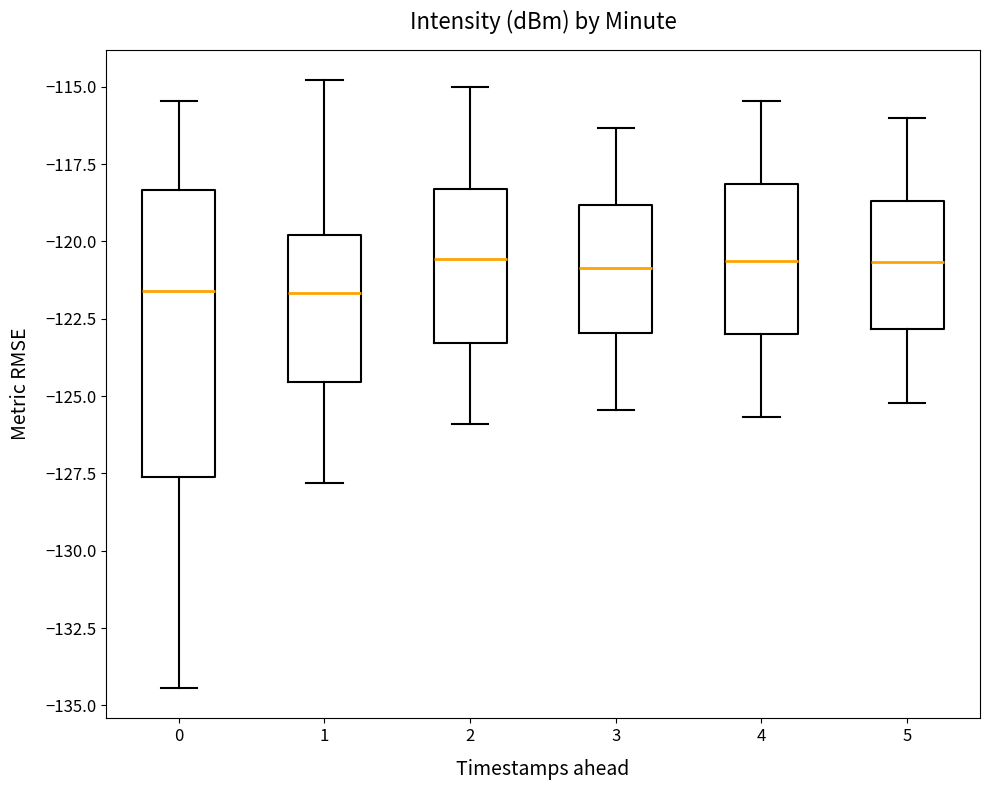

Reading left to right, transcribe this box plot: for each box, give where its median line is, the range the box spans, and where its two whiskers end, as read against the y-axis. The values are not printed on the chart, so give them approximately, as read against the axis.

0: median -121.5, box -127.5 to -118.5, whiskers -134.5 to -115.5
1: median -121.5, box -124.5 to -120.0, whiskers -128.0 to -115.0
2: median -120.5, box -123.5 to -118.5, whiskers -126.0 to -115.0
3: median -121.0, box -123.0 to -119.0, whiskers -125.5 to -116.5
4: median -120.5, box -123.0 to -118.0, whiskers -125.5 to -115.5
5: median -120.5, box -123.0 to -118.5, whiskers -125.0 to -116.0